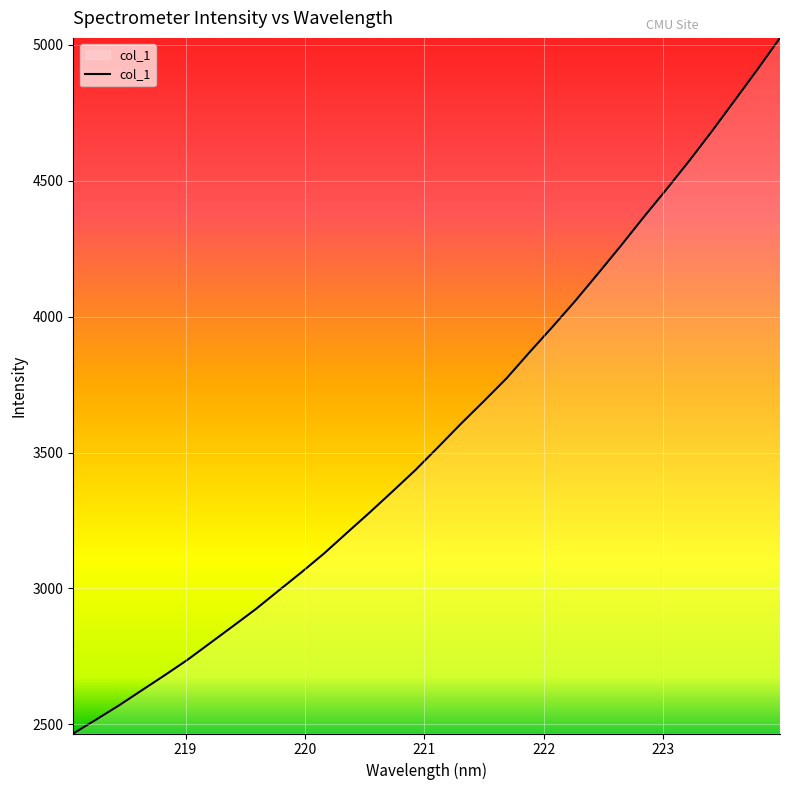

What is the difference between the maximum and minimum values?

2559.5